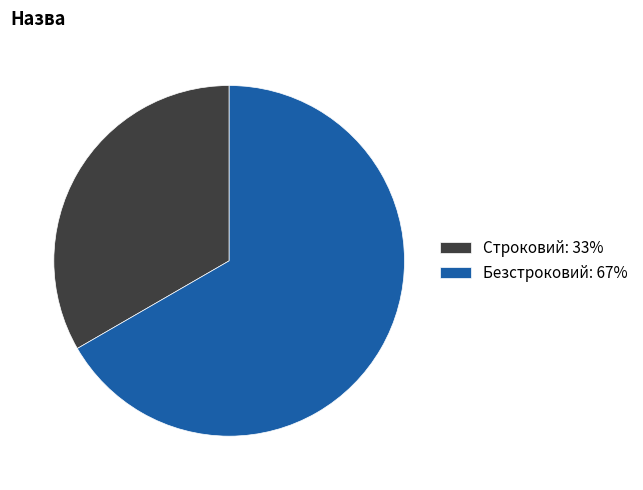

How many slices are in this pie chart?

2